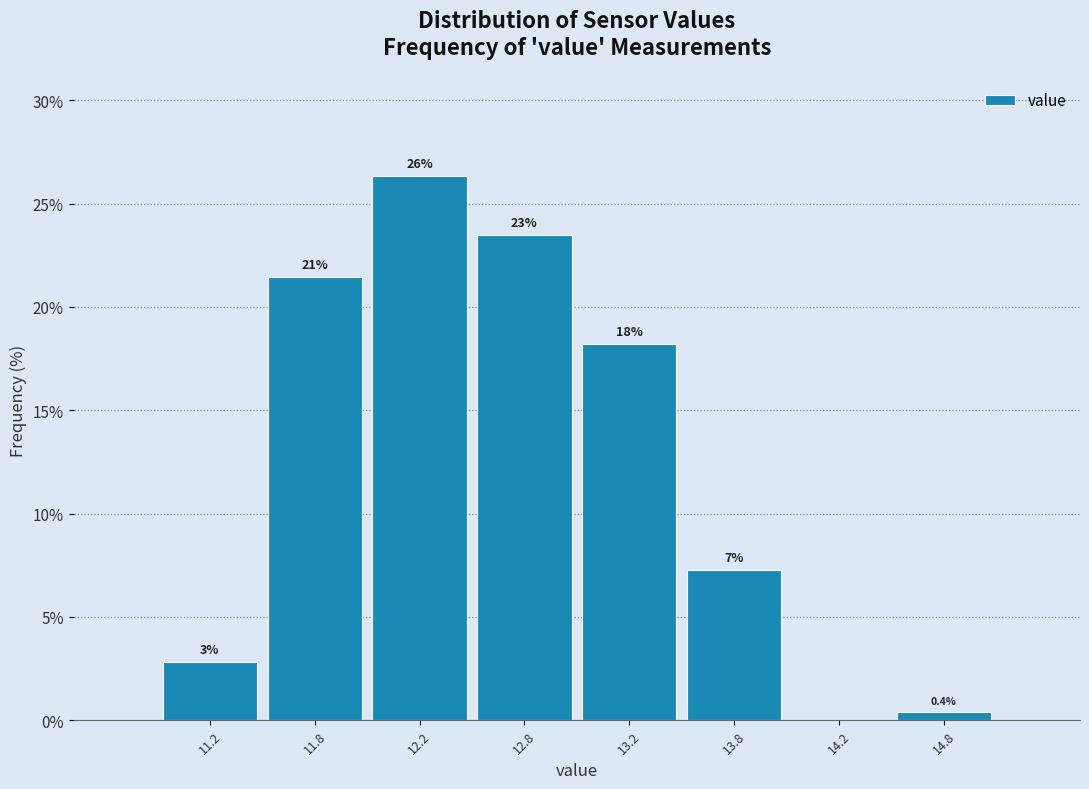

Are the bars horizontal?

No